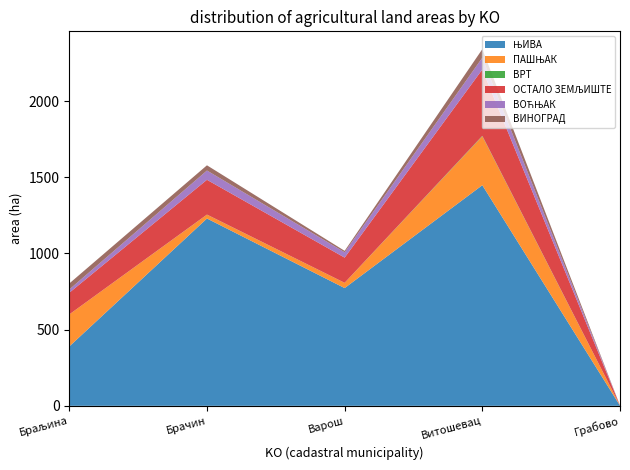

True or false: ВОЋЊАК and ВИНОГРАД cross at least once.

True